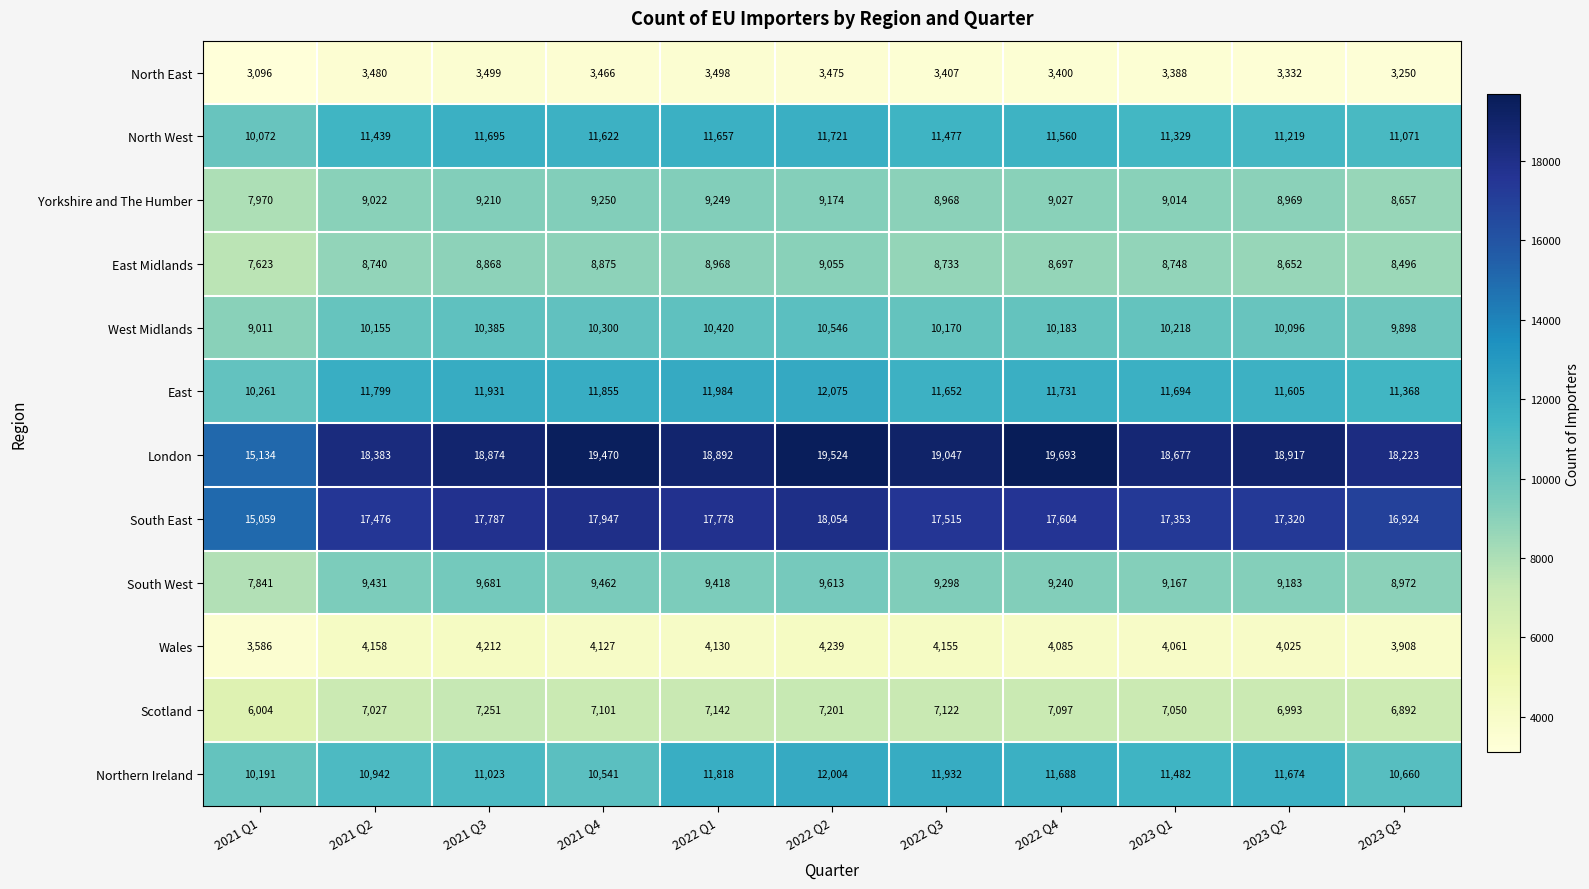

The Northern Ireland series shows 15501 at 2021 Q3. True or false?

False